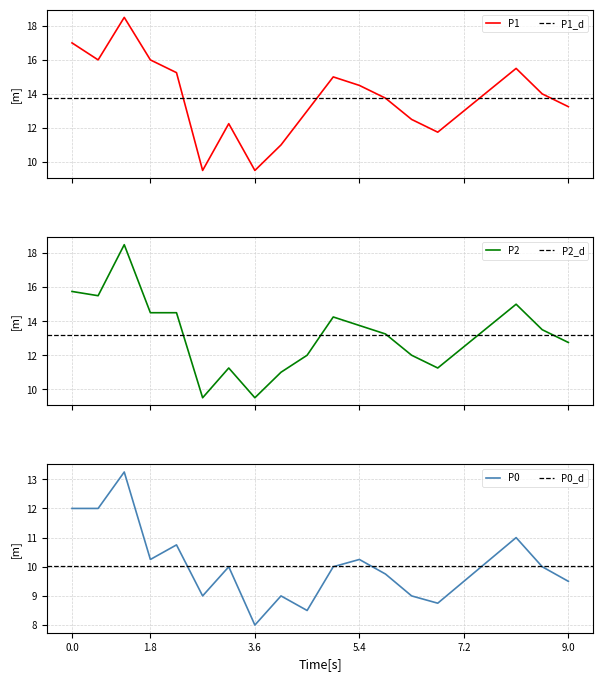

Is it true that P0 equals 12.5 at 3.6?

False